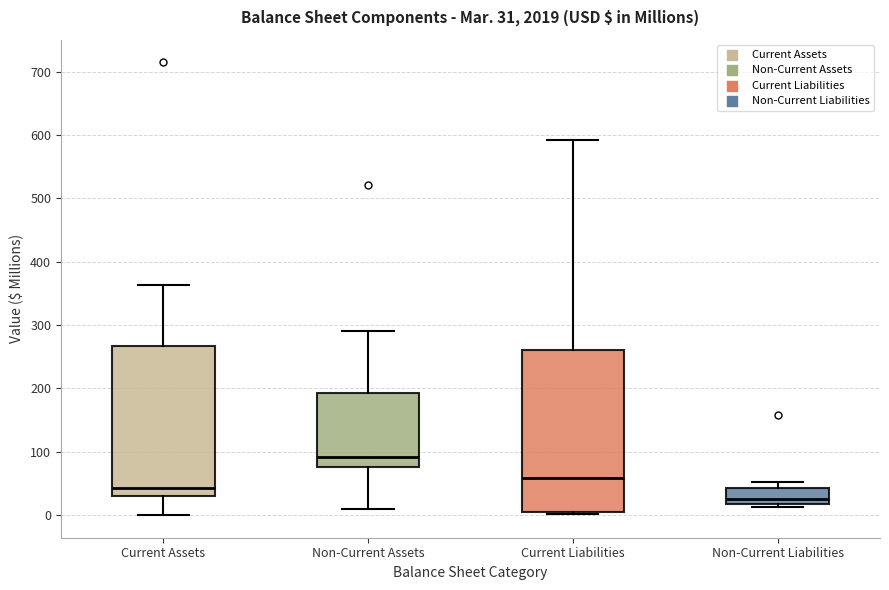

Which box has the highest median line?

Non-Current Assets